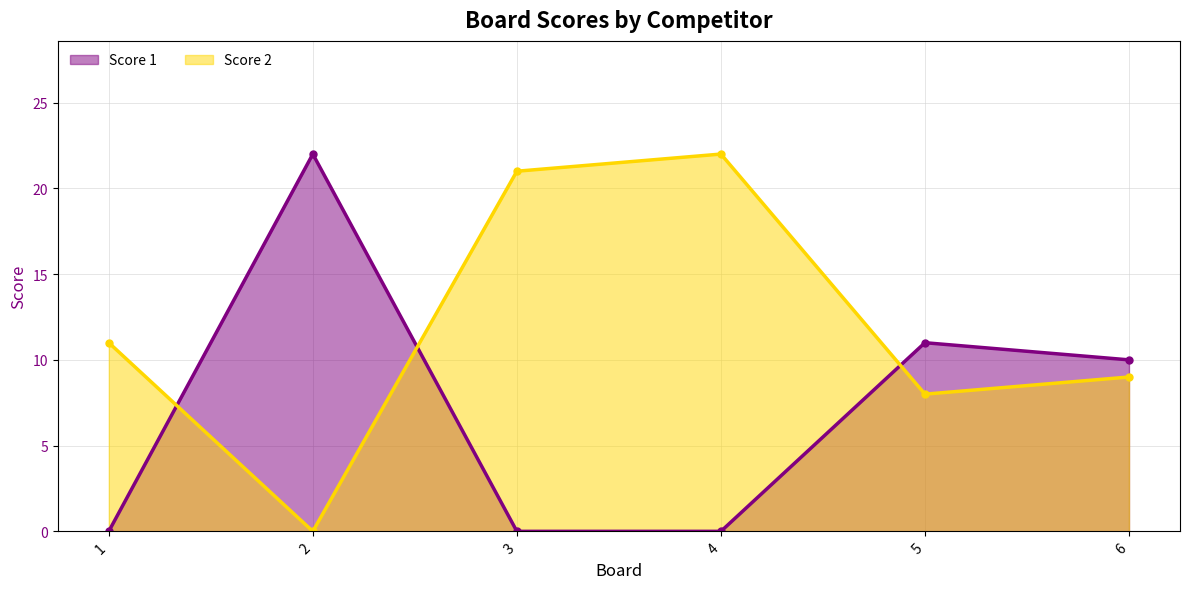

Is it true that Score 1 equals 0 at 4?

True